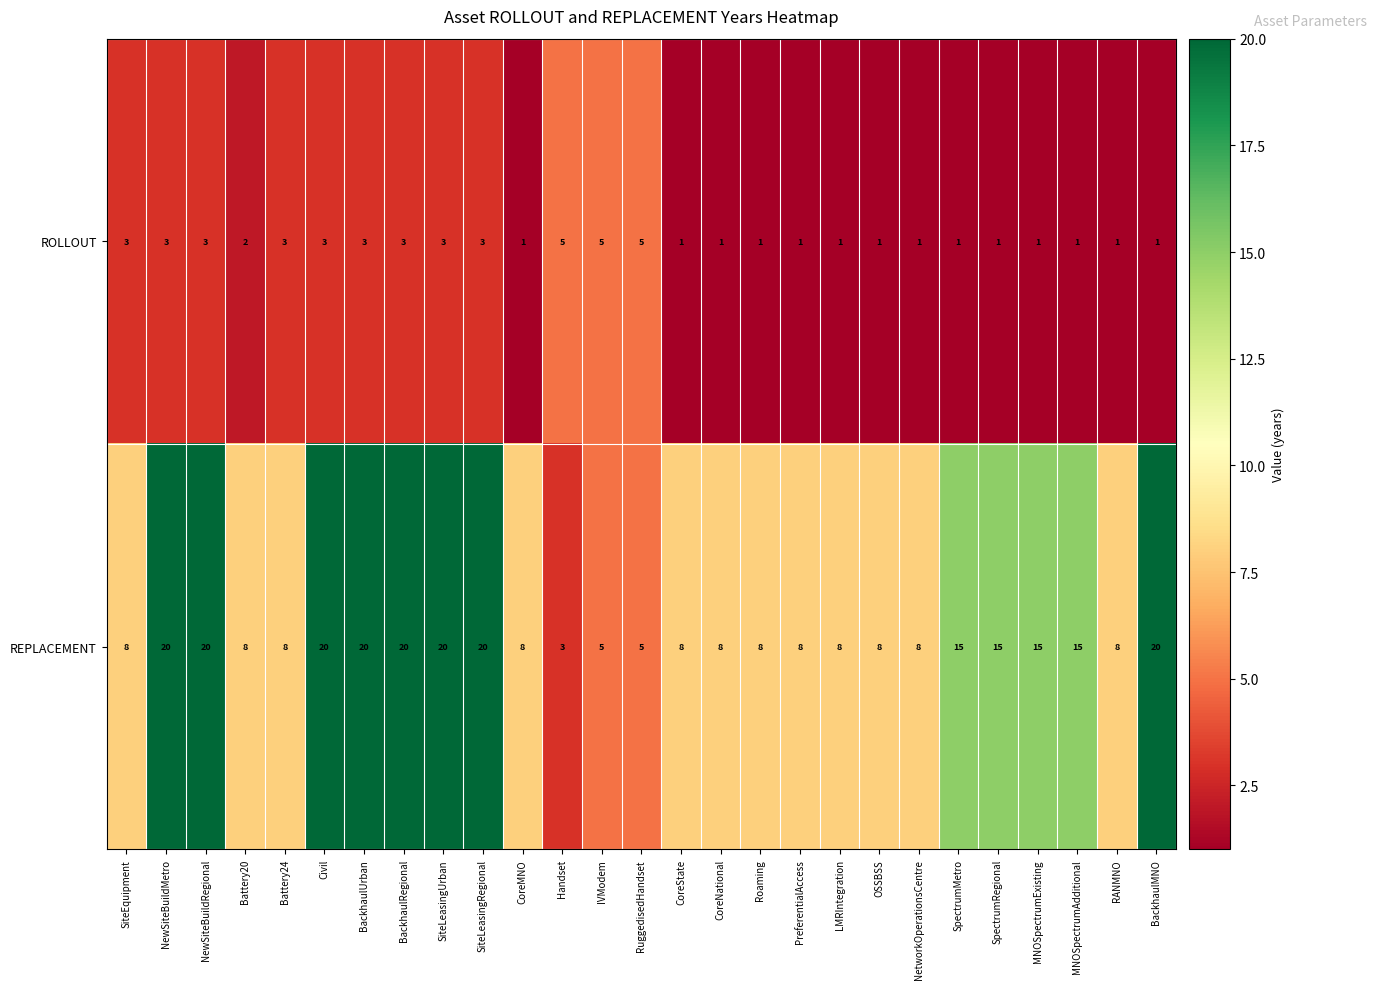

At Roaming, list the series in order from largest to smallest.

REPLACEMENT, ROLLOUT